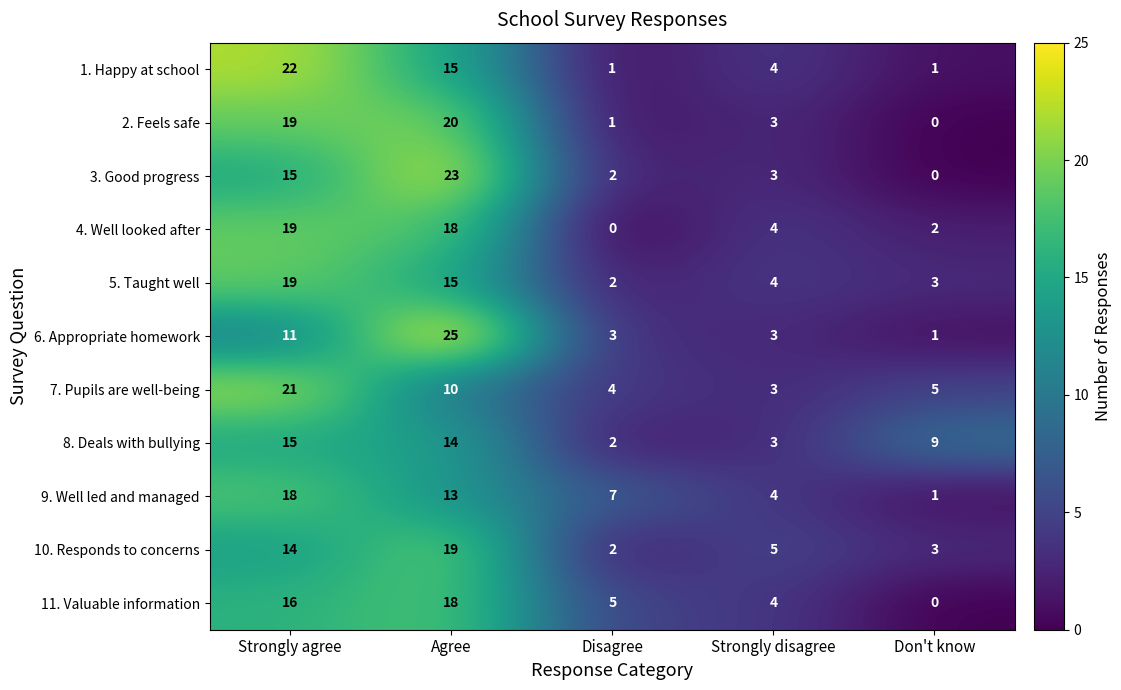

How many values in the 8. Deals with bullying series are below 9?

2